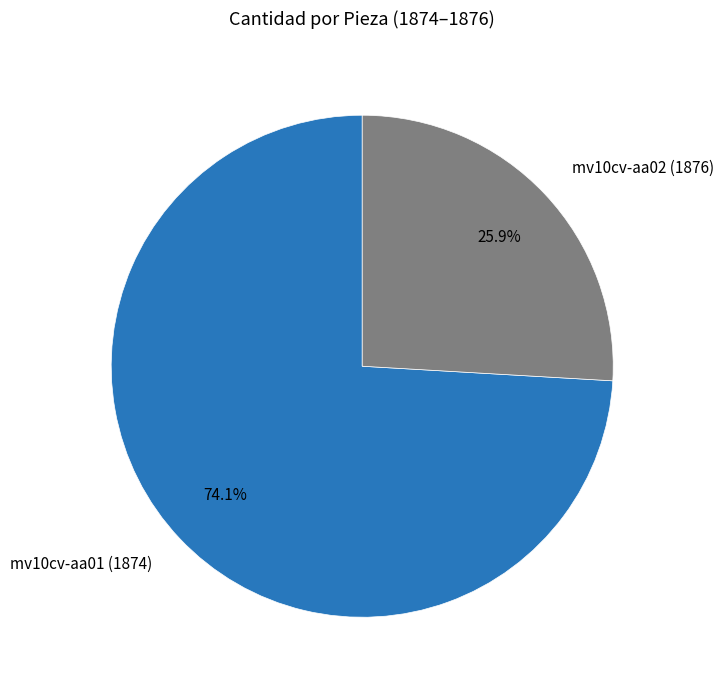

What is the ratio of the value at mv10cv-aa01 (1874) to the value at mv10cv-aa02 (1876)?

2.9